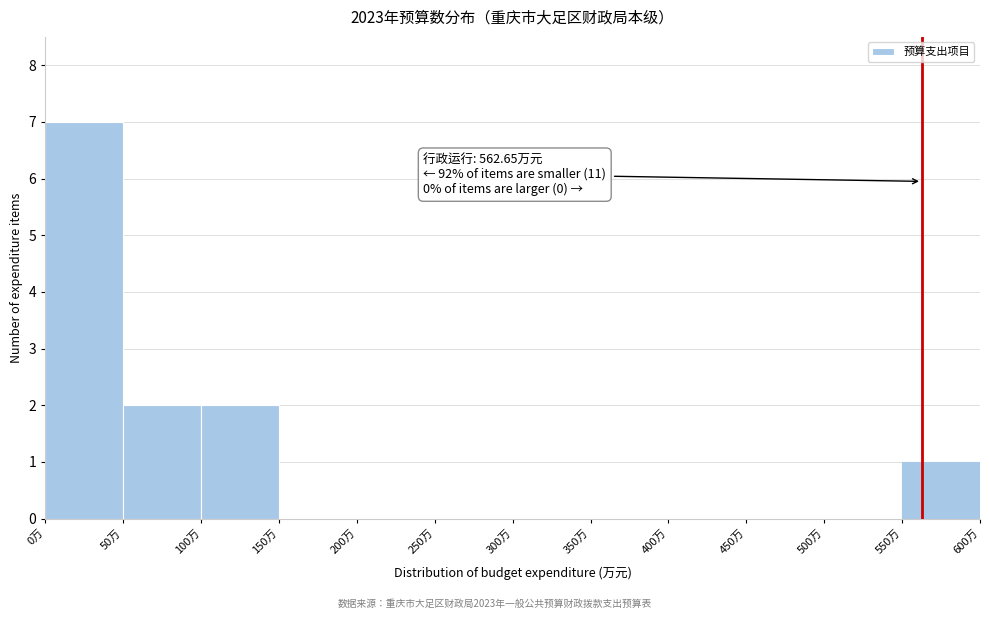

Over which range of the x-axis is the bar tallest?

0 to 50